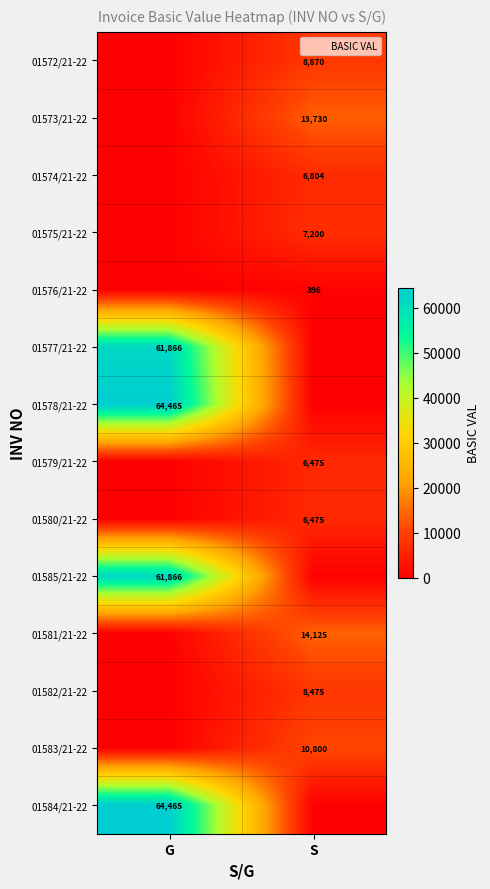

The 01579/21-22 series shows 11421 at S. True or false?

False